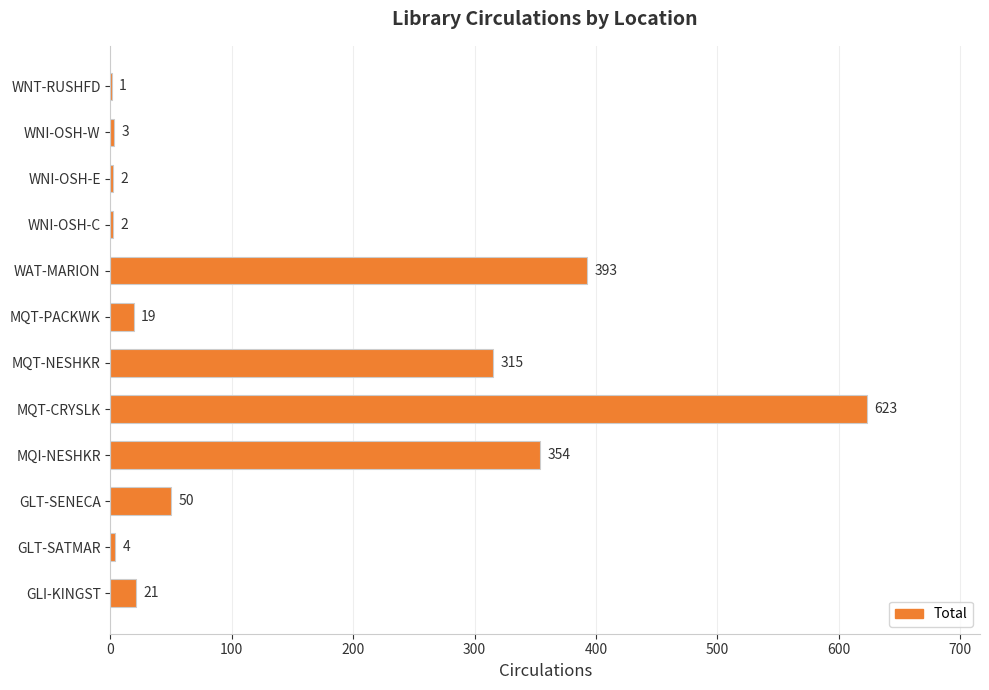

Approximately how many times larger is the value at MQT-CRYSLK compared to WNT-RUSHFD?

623.0